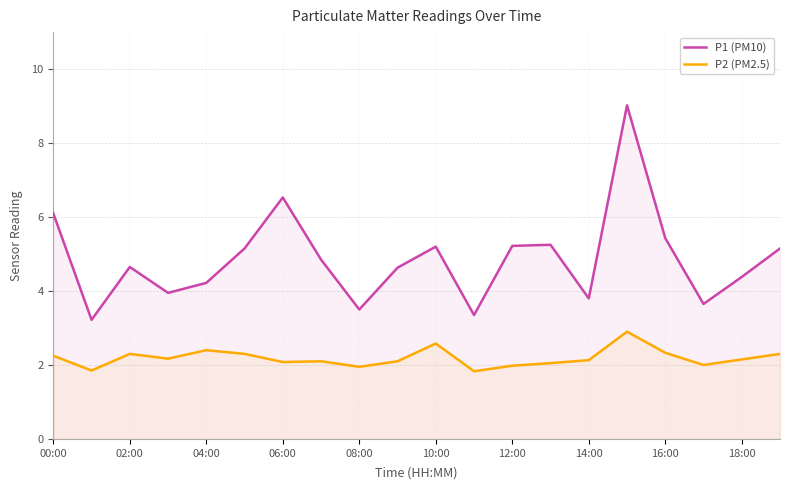

Reading left to right, transcribe all the data shown in this chart.

P1 (PM10): 6.1	3.2	4.7	4.0	4.2	5.2	6.5	4.8	3.5	4.6	5.2	3.4	5.2	5.2	3.8	9.0	5.4	3.6	4.4	5.2
P2 (PM2.5): 2.2	1.9	2.3	2.2	2.4	2.3	2.1	2.1	1.9	2.1	2.6	1.8	2.0	2.0	2.1	2.9	2.3	2.0	2.1	2.3